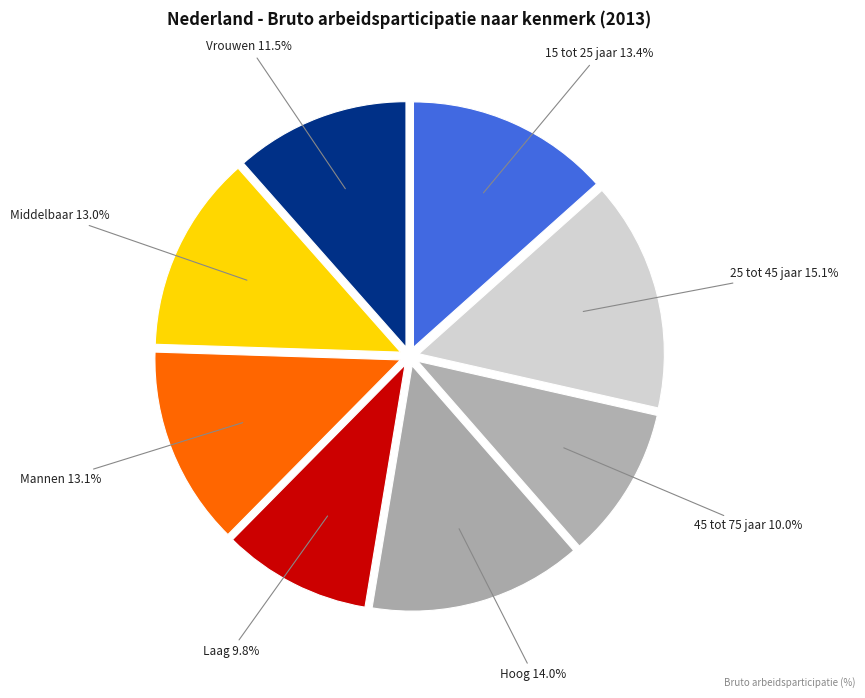

How many slices are in this pie chart?

8